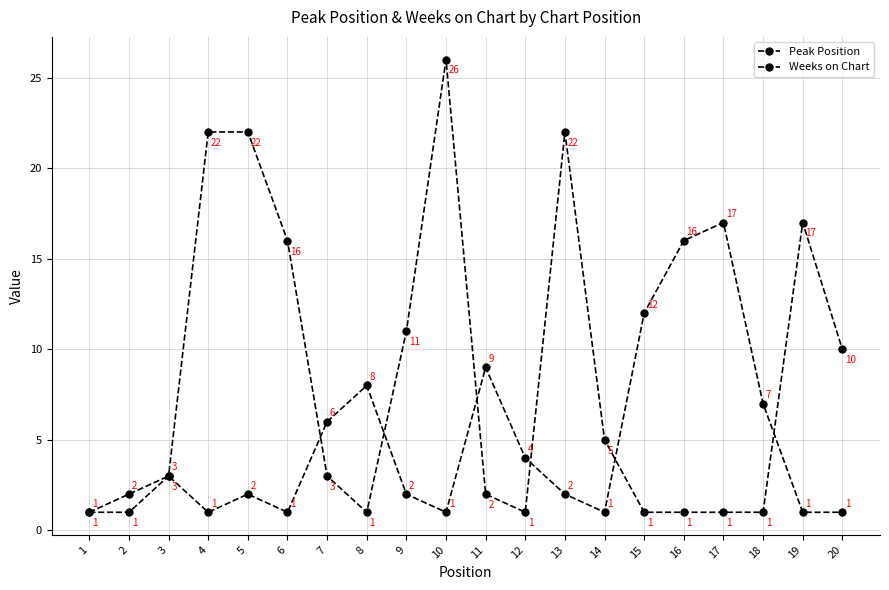

What is the total value across all series at 15?

13